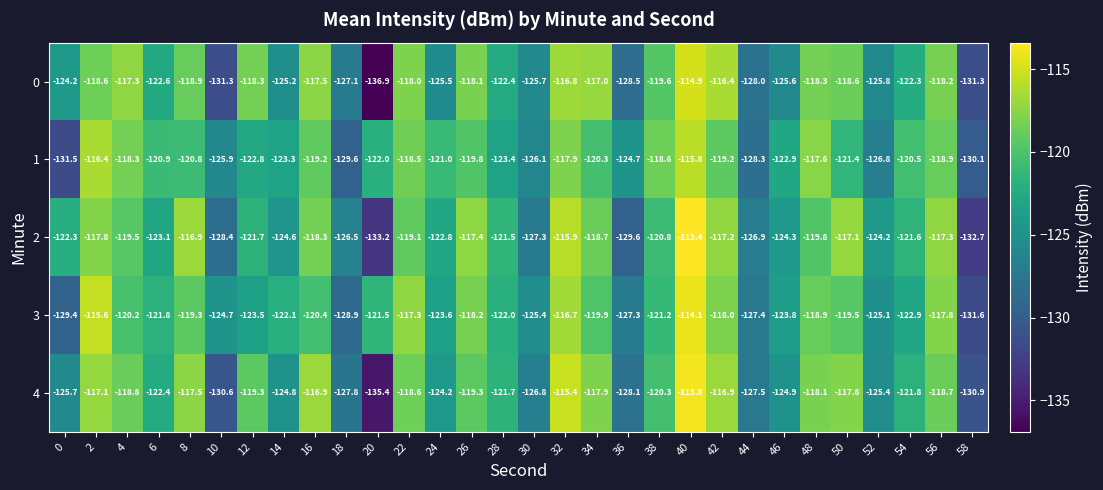

Rank the series at 38 from highest to lowest value.

1, 0, 4, 2, 3